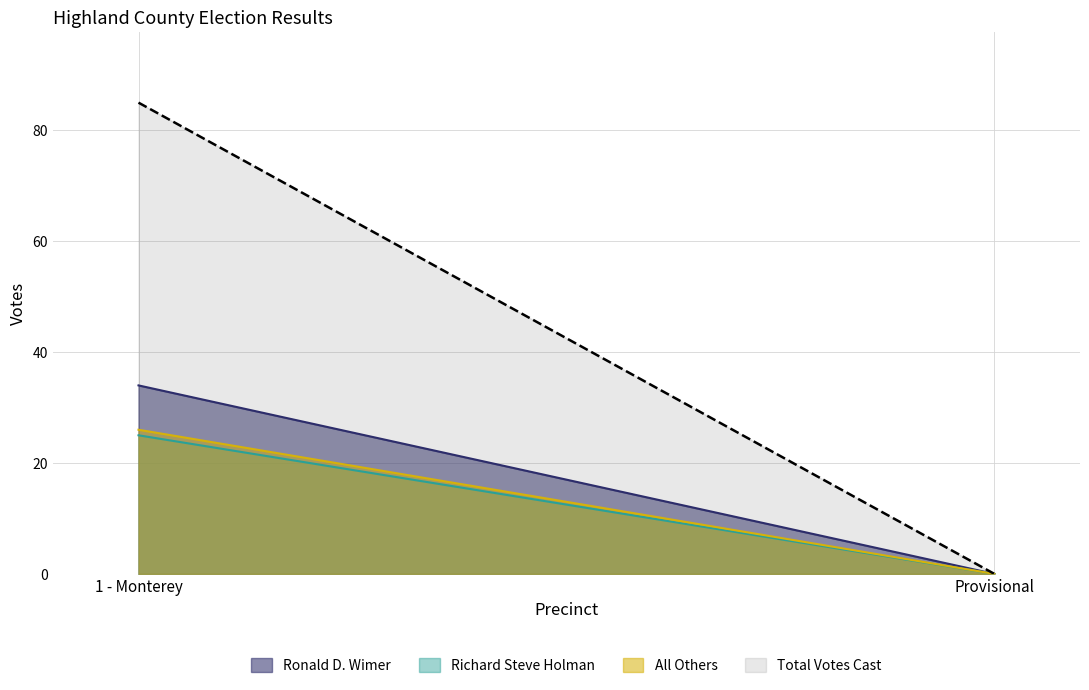

What is the sum of the Richard Steve Holman values at Provisional and 1 - Monterey?

25